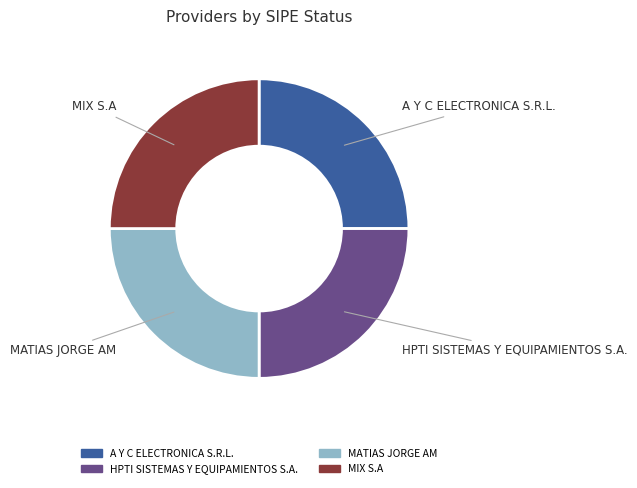

Is there a majority slice in this chart?

No